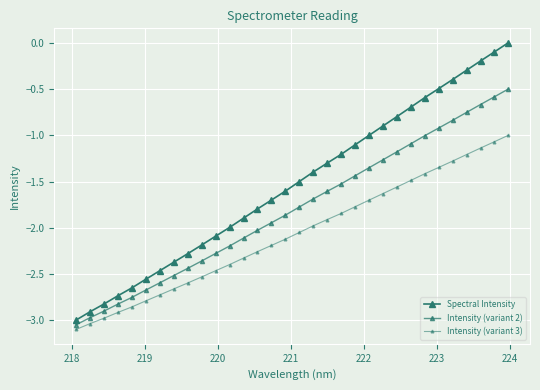

What is the value of the Intensity (variant 3) point at the 21st from the left?

-1.8